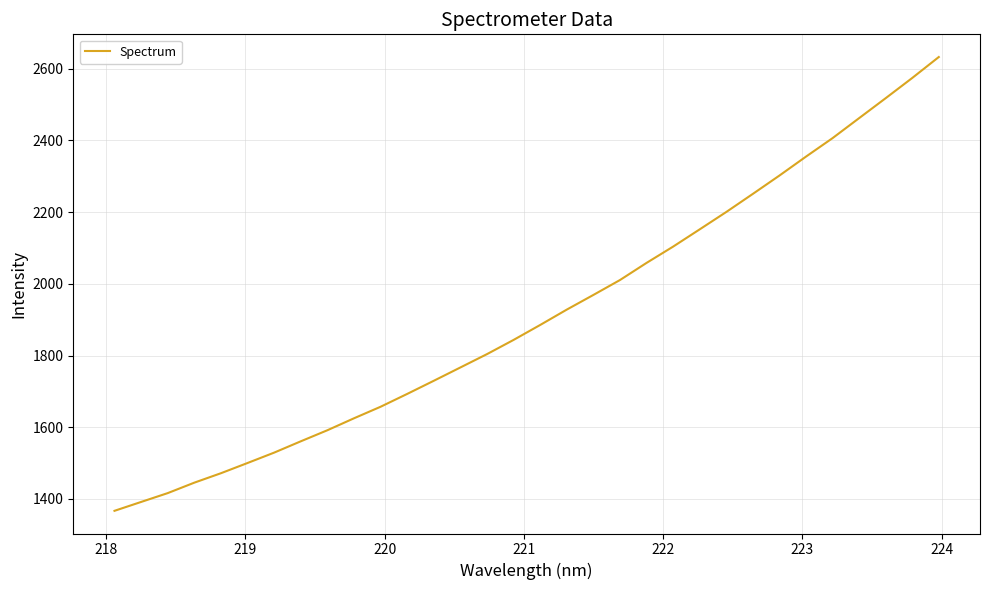

How many distinct data groups are displayed?

1